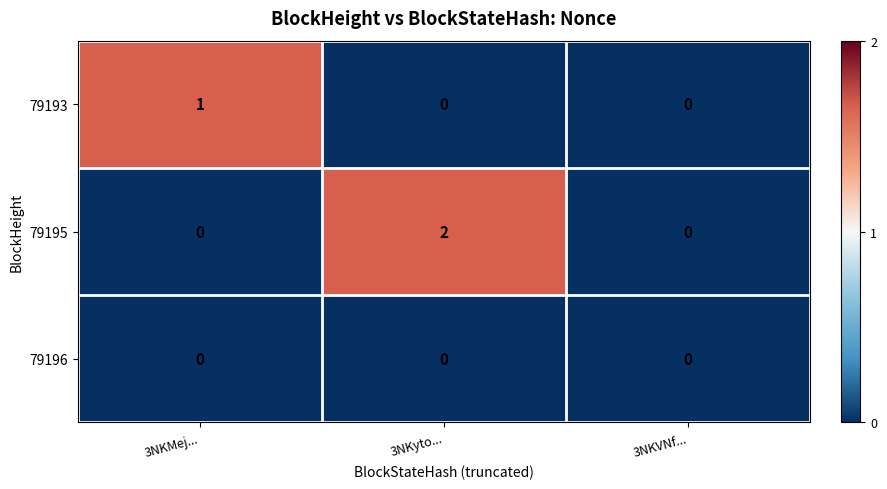

The value of 79195 at 3NKyto... is 1. True or false?

False